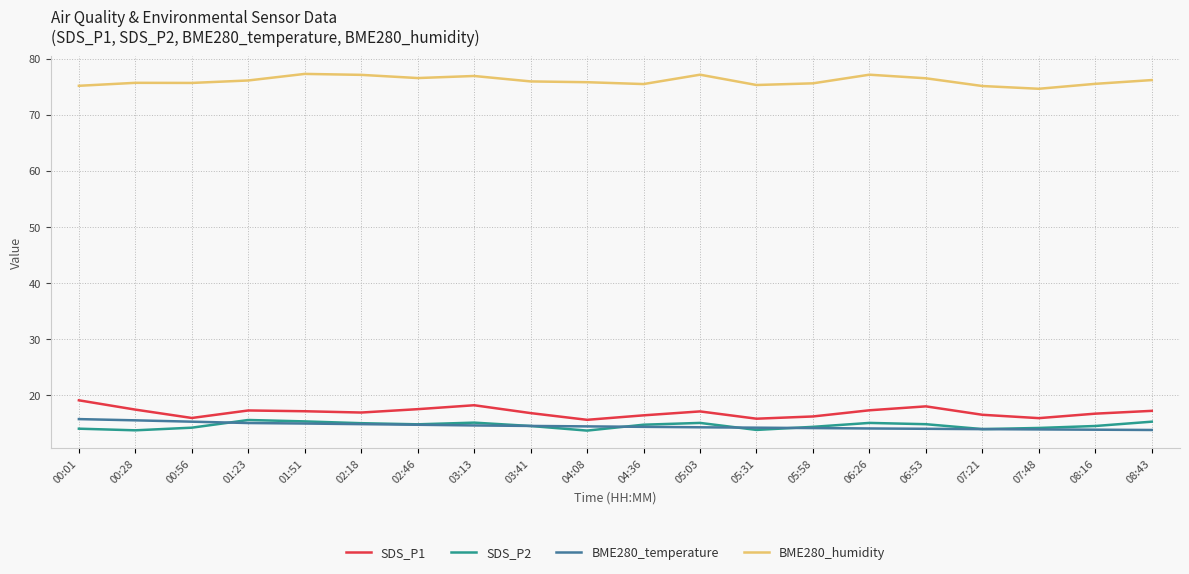

What is the approximate value of BME280_temperature at 08:16?

13.8